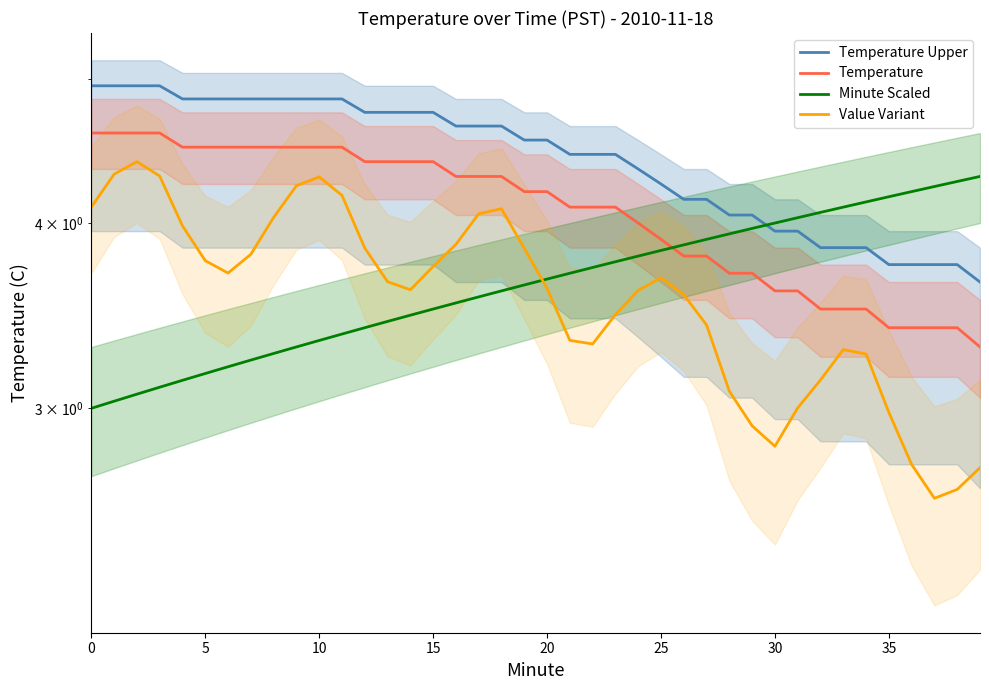

What is the difference between the maximum and minimum values in the Value Variant series?

1.8